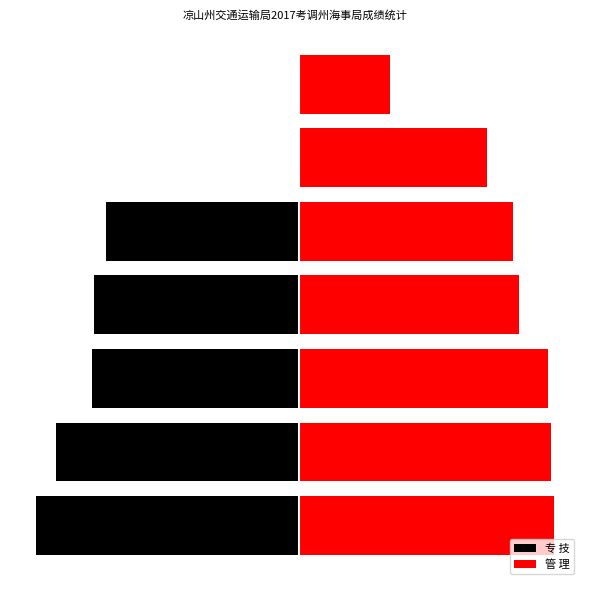

What value does the 管 理 series have at 2?

85